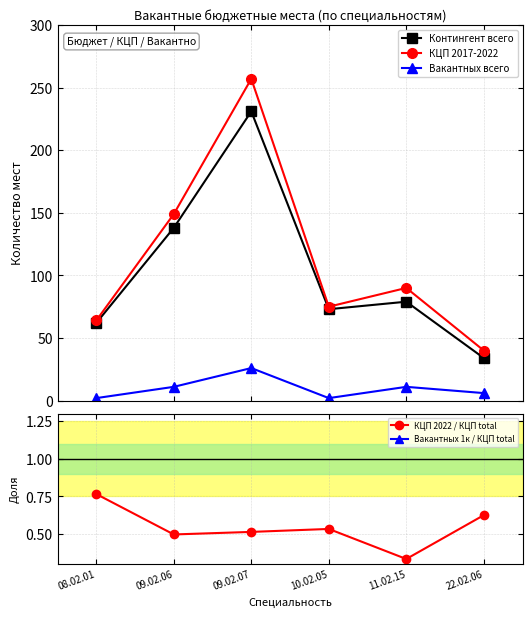

True or false: КЦП 2022 / КЦП total and Вакантных 1к / КЦП total intersect in this chart.

False